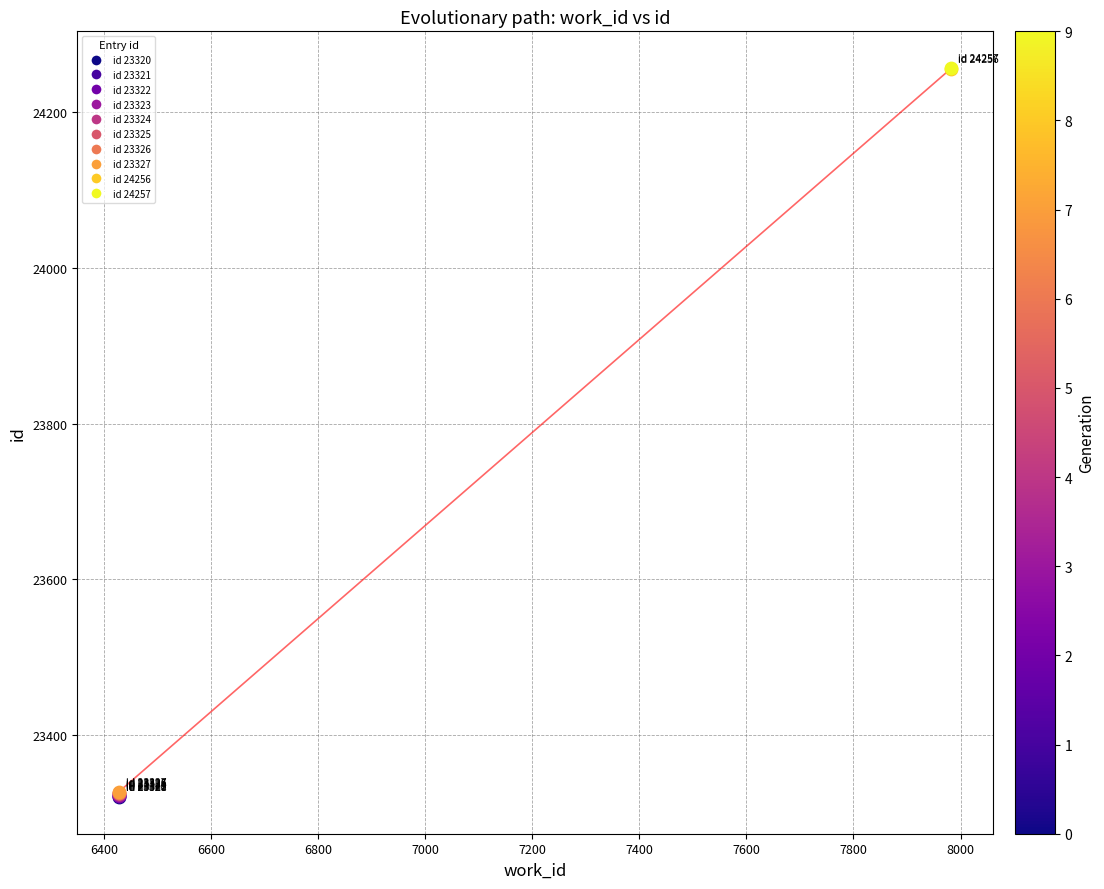

What are all the series names shown in the legend?

id 23320, id 23321, id 23322, id 23323, id 23324, id 23325, id 23326, id 23327, id 24256, id 24257